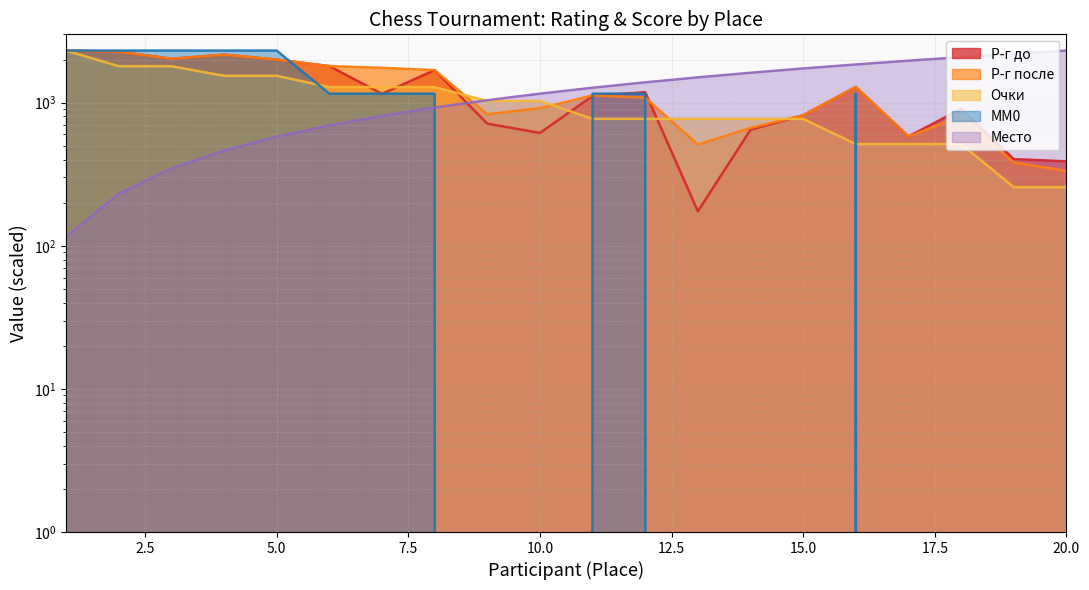

At 18, list the series in order from largest to smallest.

Место, Р-г до, Р-г после, Очки, MM0